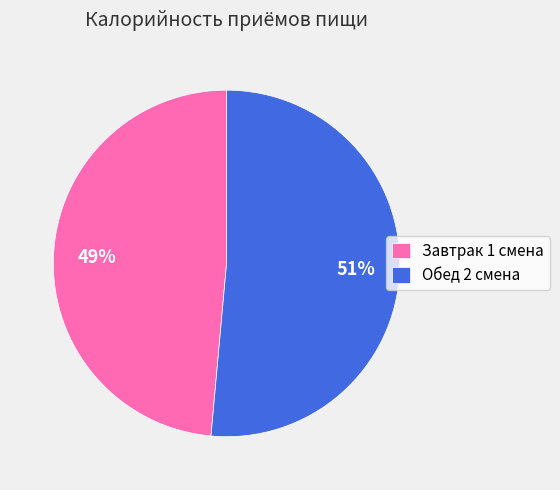

Rank the categories by value from highest to lowest.

Обед 2 смена, Завтрак 1 смена